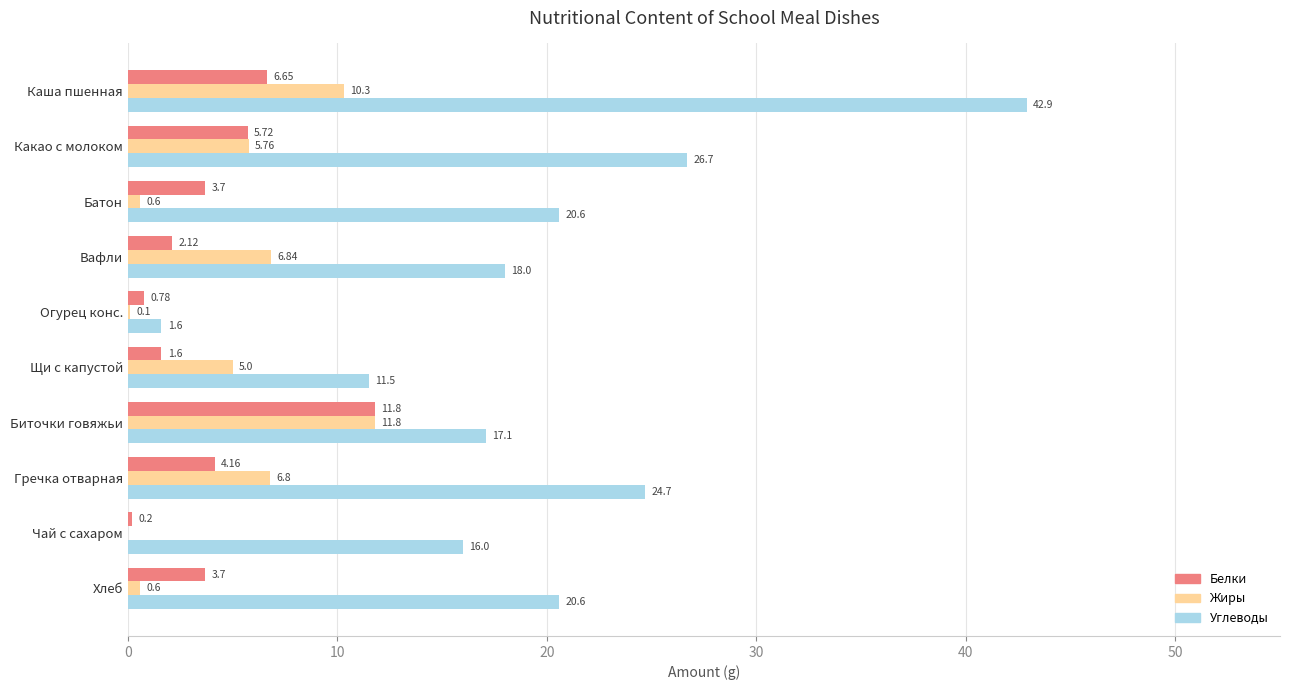

At which label does Углеводы reach its peak?

Каша пшенная